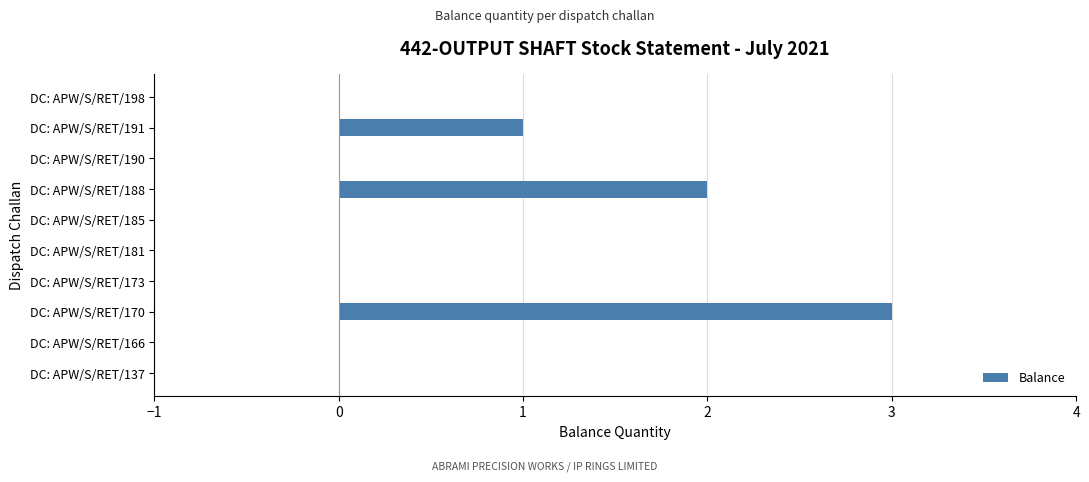

What is the change in value from DC: APW/S/RET/166 to DC: APW/S/RET/191?

+1